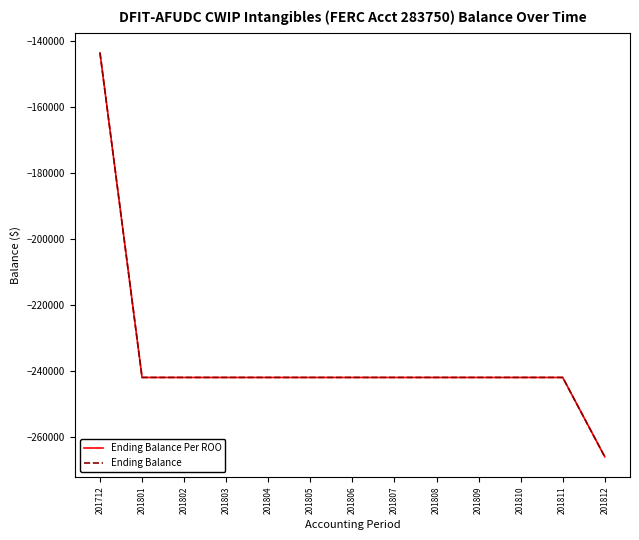

Which series has the widest spread of values?

Ending Balance Per ROO